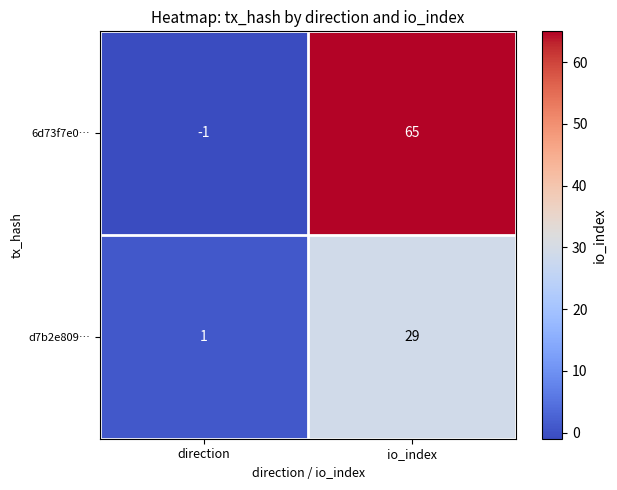

Rank the series by their maximum value, from lowest to highest.

d7b2e809…, 6d73f7e0…